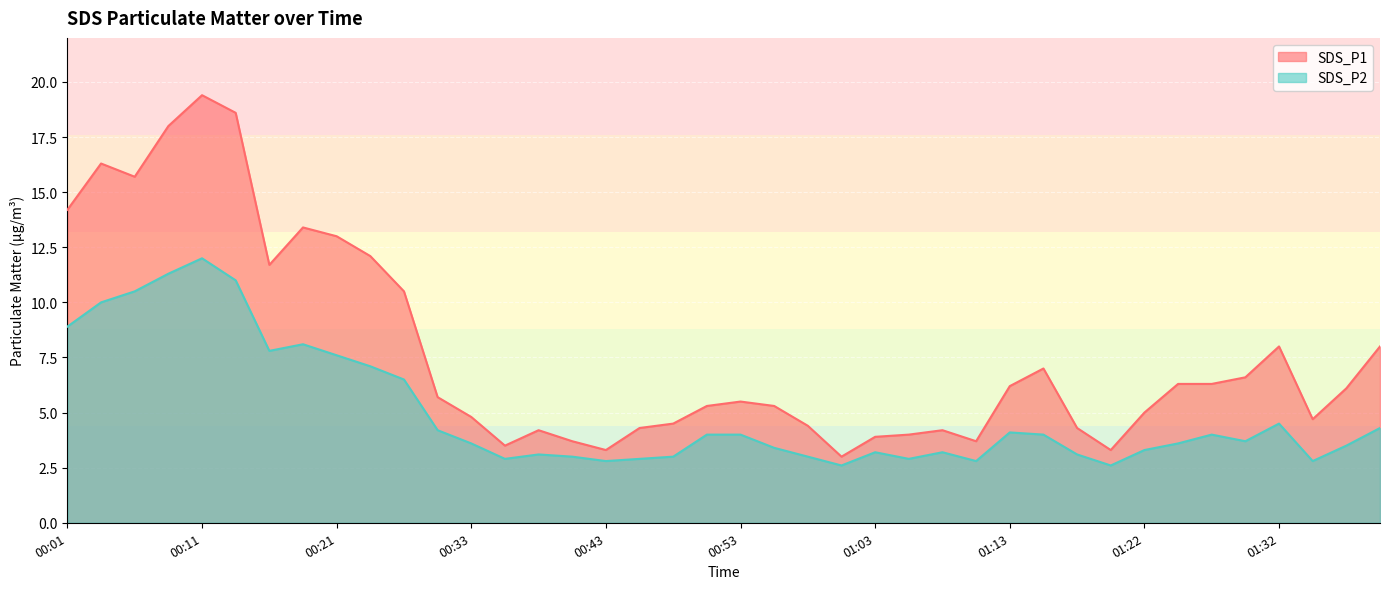

Reading left to right, transcribe all the data shown in this chart.

SDS_P1: 00:01=14.2	00:03=16.3	00:06=15.7	00:08=18.0	00:11=19.4	00:13=18.6	00:16=11.7	00:18=13.4	00:21=13.0	00:23=12.1	00:26=10.5	00:28=5.7	00:33=4.8	00:35=3.5	00:38=4.2	00:40=3.7	00:43=3.3	00:45=4.3	00:48=4.5	00:50=5.3	00:53=5.5	00:55=5.3	00:58=4.4	01:00=3.0	01:03=3.9	01:05=4.0	01:08=4.2	01:10=3.7	01:13=6.2	01:15=7.0	01:17=4.3	01:20=3.3	01:22=5.0	01:25=6.3	01:27=6.3	01:30=6.6	01:32=8.0	01:35=4.7	01:37=6.1	01:40=8.0
SDS_P2: 00:01=8.9	00:03=10.0	00:06=10.5	00:08=11.3	00:11=12.0	00:13=11.0	00:16=7.8	00:18=8.1	00:21=7.6	00:23=7.1	00:26=6.5	00:28=4.2	00:33=3.6	00:35=2.9	00:38=3.1	00:40=3.0	00:43=2.8	00:45=2.9	00:48=3.0	00:50=4.0	00:53=4.0	00:55=3.4	00:58=3.0	01:00=2.6	01:03=3.2	01:05=2.9	01:08=3.2	01:10=2.8	01:13=4.1	01:15=4.0	01:17=3.1	01:20=2.6	01:22=3.3	01:25=3.6	01:27=4.0	01:30=3.7	01:32=4.5	01:35=2.8	01:37=3.5	01:40=4.3